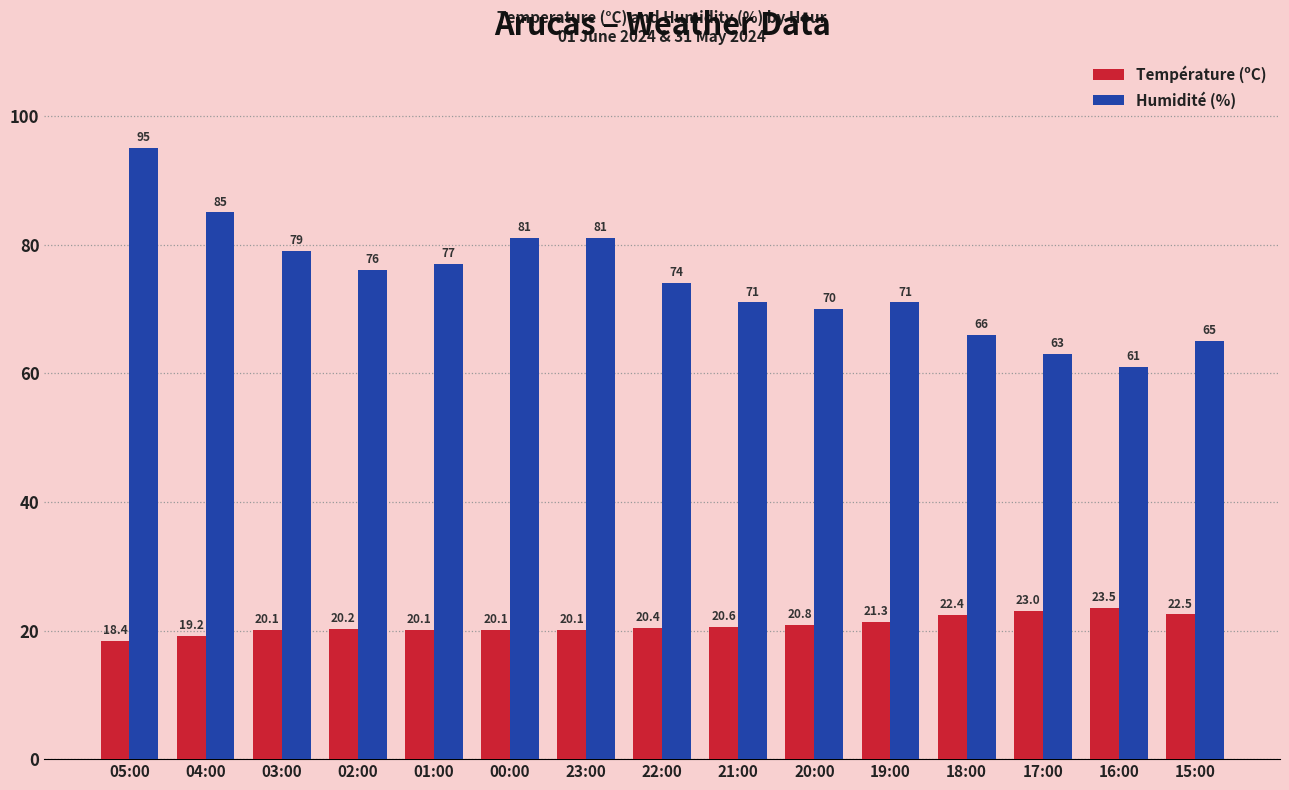

What is the difference between the second highest and minimum values in the Température (ºC) series?

4.6